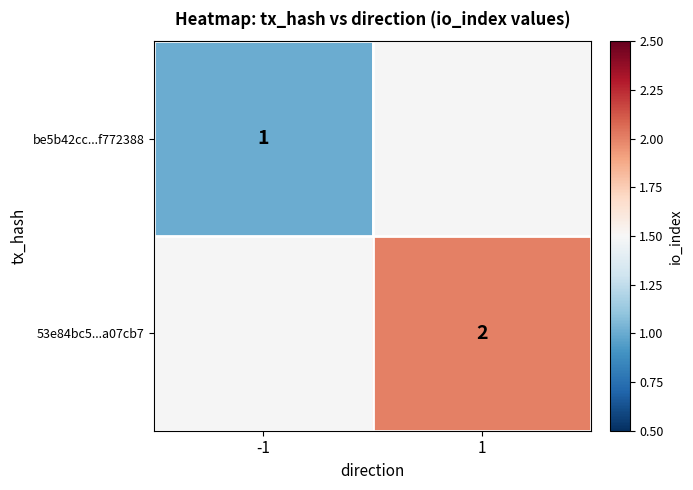

True or false: 53e84bc5...a07cb7 has a value of 2.8 at 1.

False